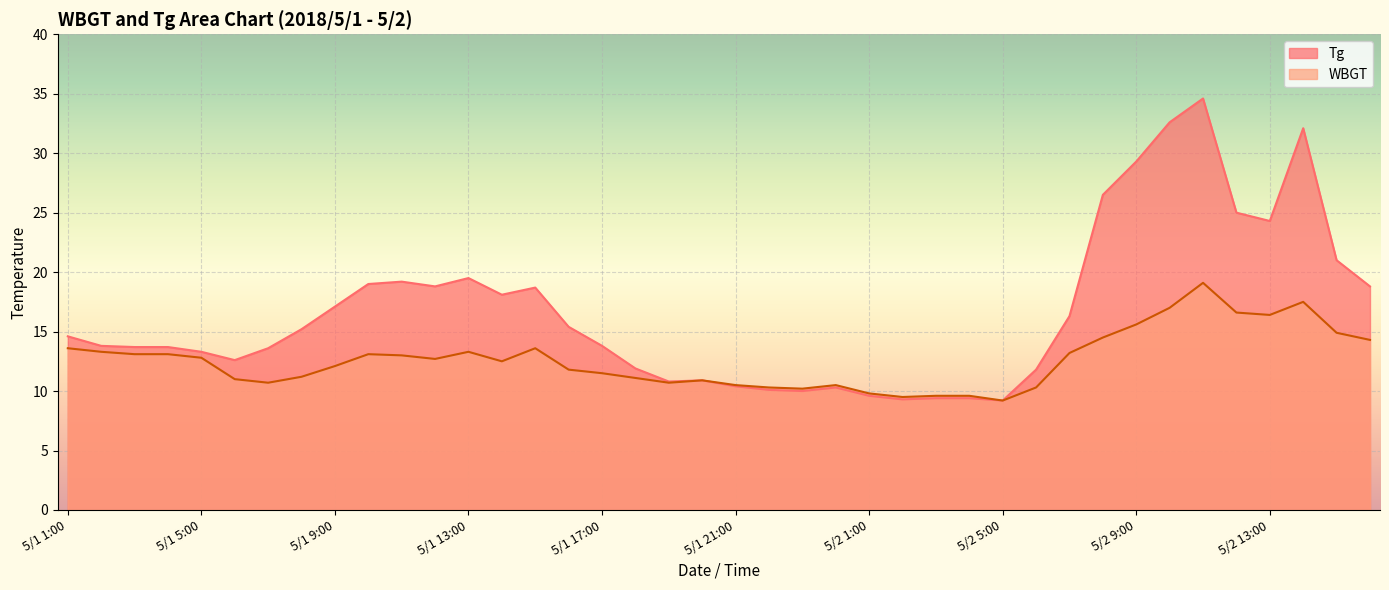

Is it true that Tg equals 18.8 at 5/2 16:00?

True